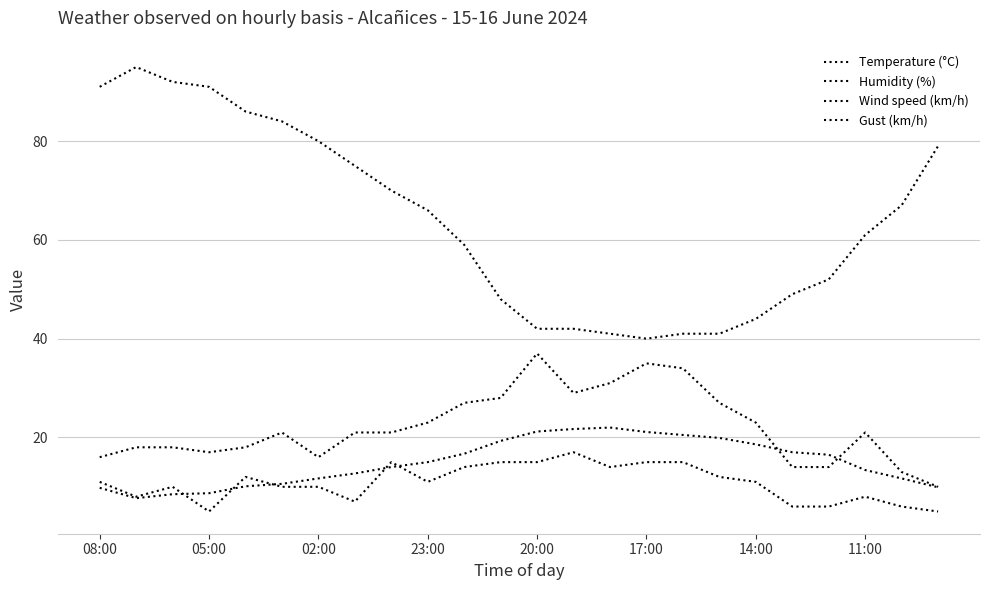

How many lines are shown in the chart?

4